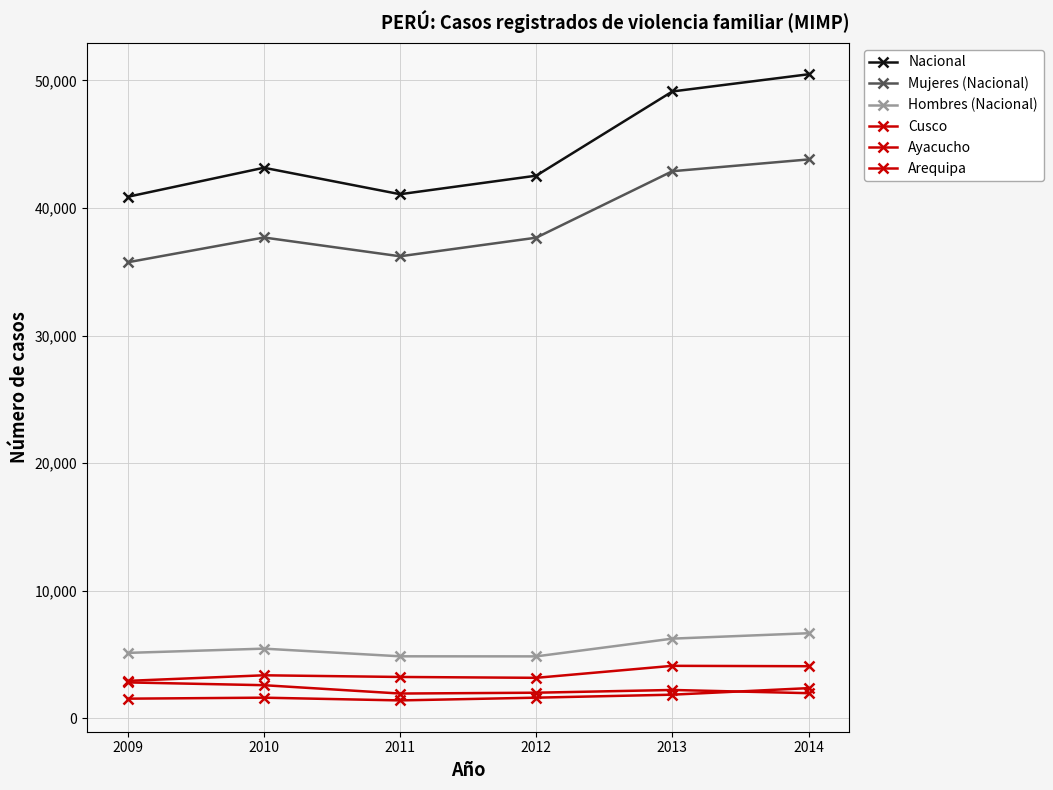

The Hombres (Nacional) series shows 5133 at 2009. True or false?

True